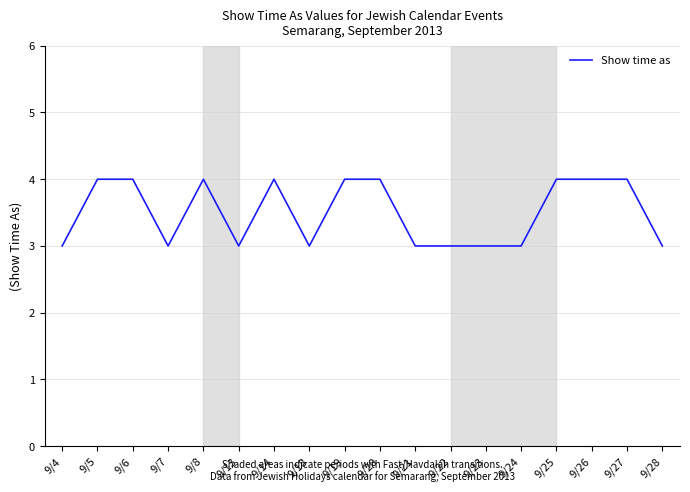

What is the difference between the second highest and minimum values?

1